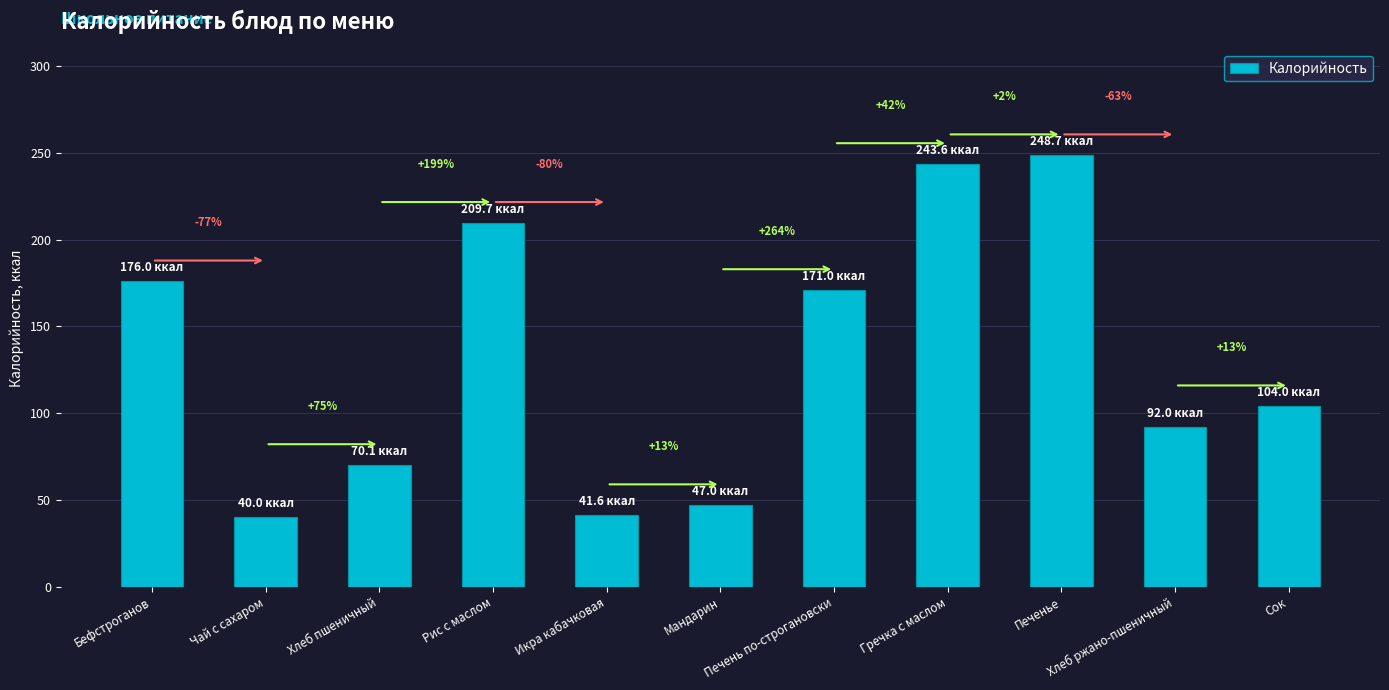

Does the chart contain any negative values?

No